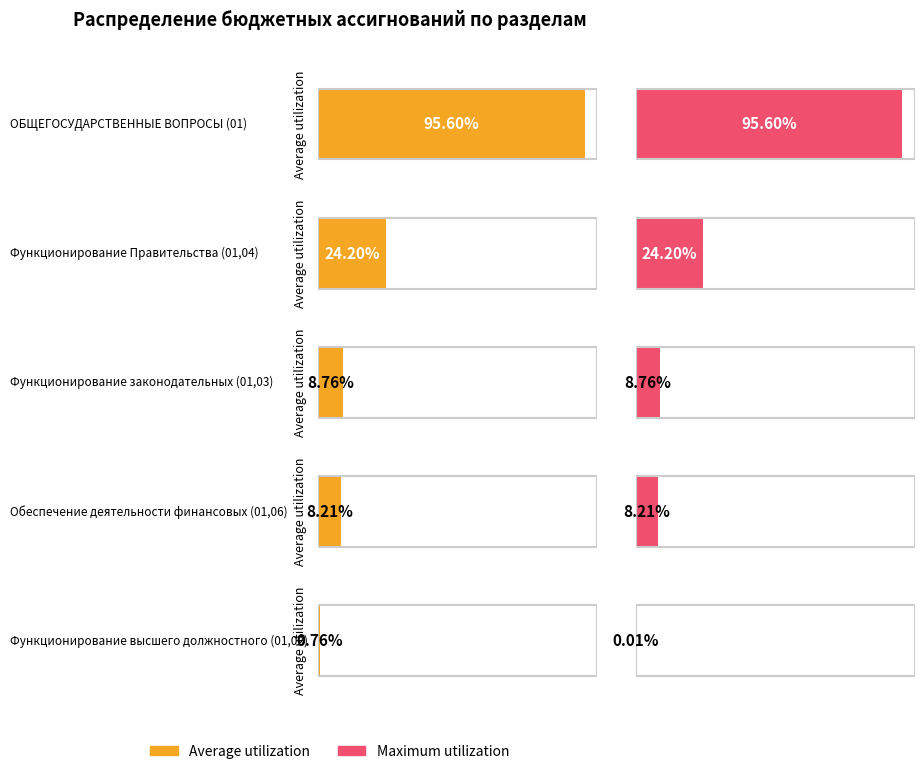

The Average utilization series shows 686056.9 at ОБЩЕГОСУДАРСТВЕННЫЕ ВОПРОСЫ (01). True or false?

False